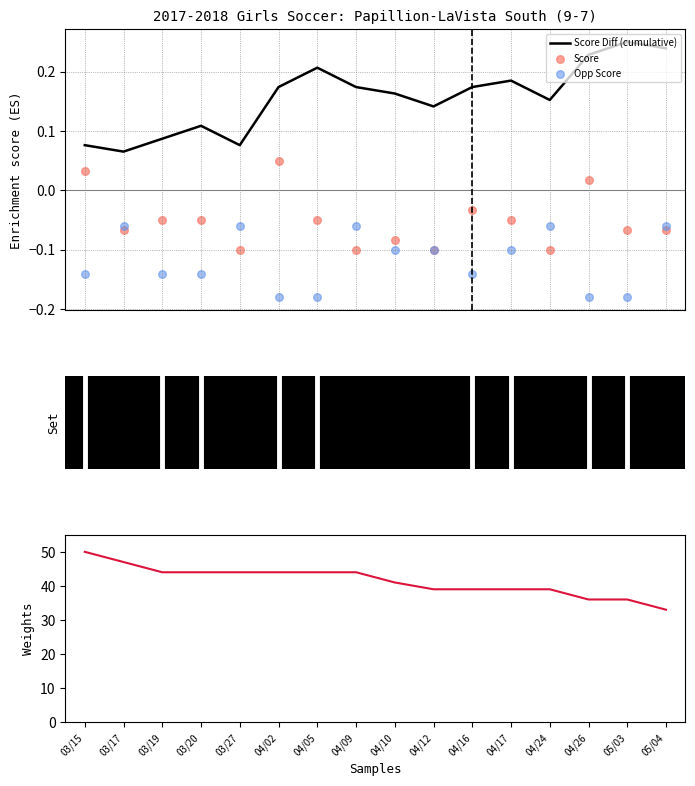

What is the total value across all series at 04/24?

39.0